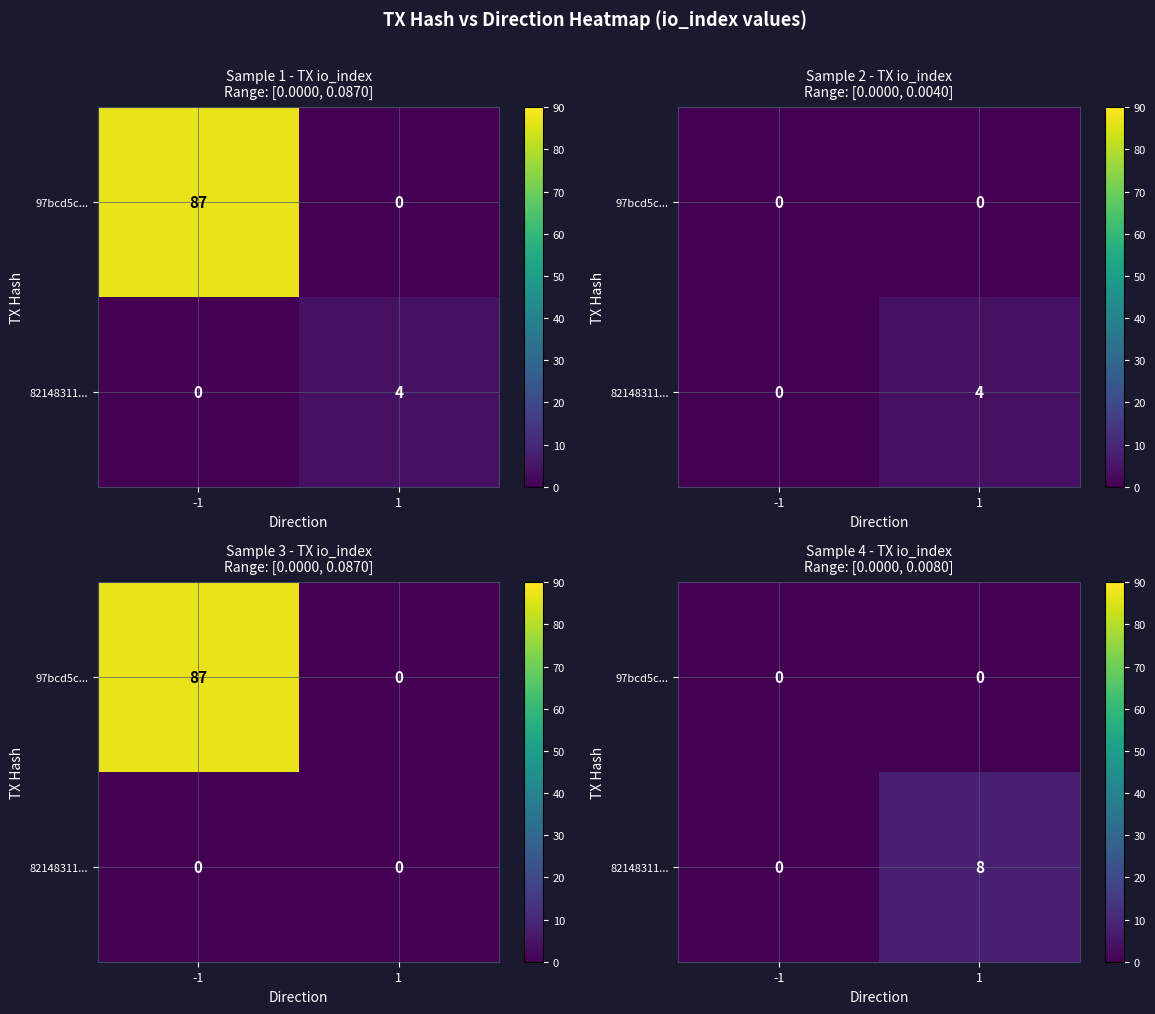

At -1, list the series in order from smallest to largest.

97bcd5c..., 82148311...